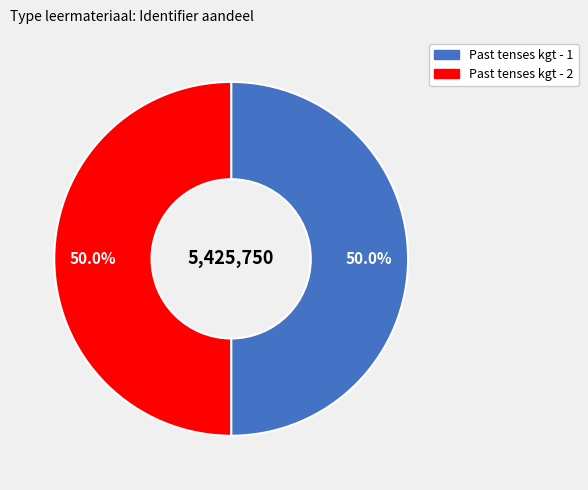

To the nearest percent, what is the combined percentage of Past tenses kgt - 2 and Past tenses kgt - 1?

100%